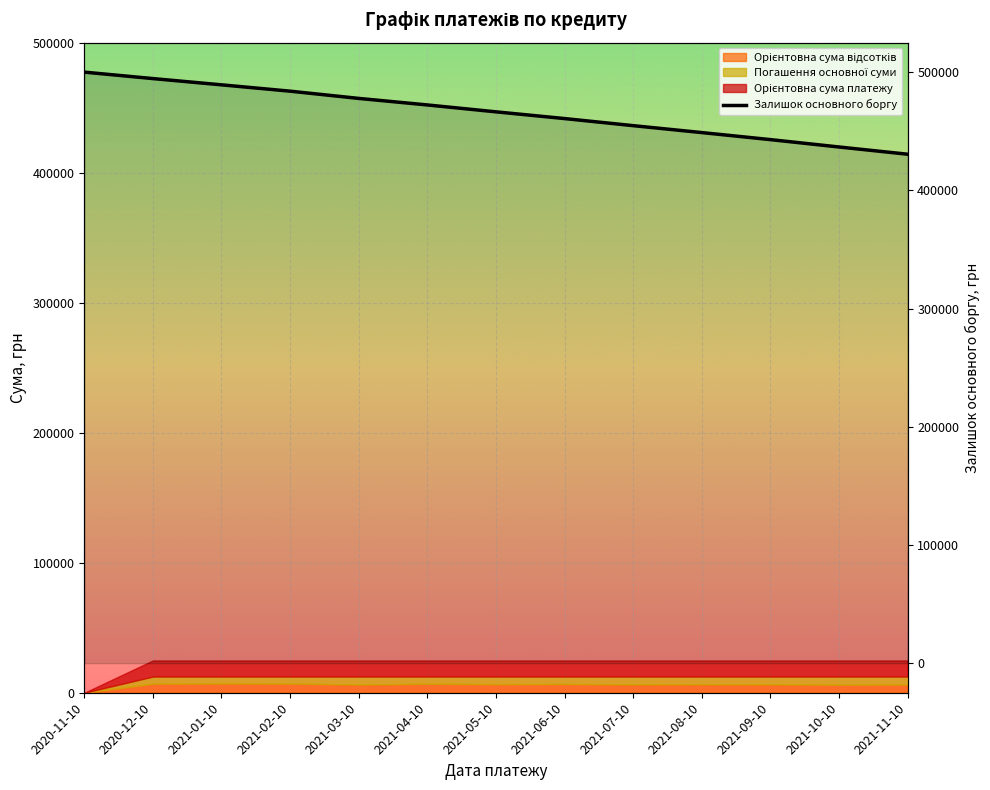

Which category has the highest value across all series?

2020-11-10